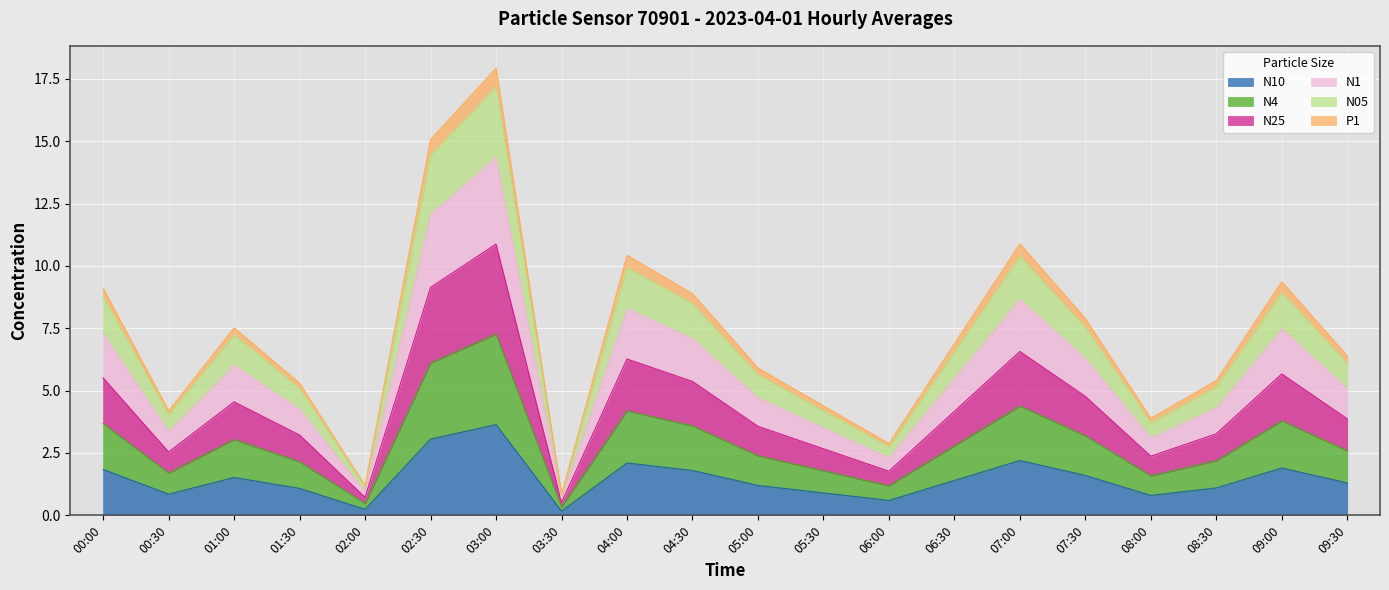

What is the total value across all series at 09:00?

9.4